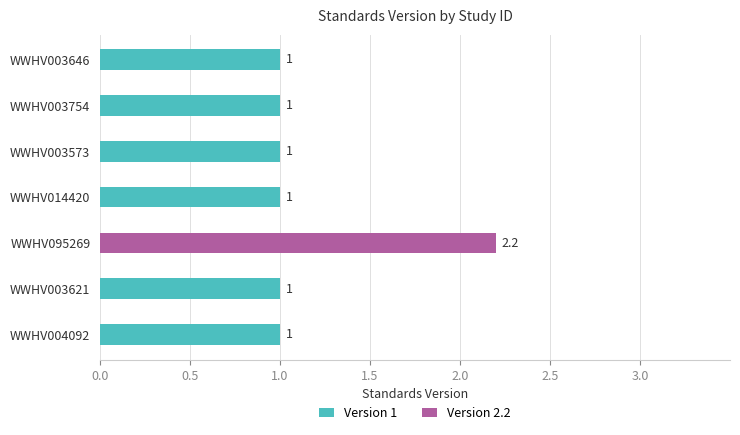

What is the sum of all values?

8.2